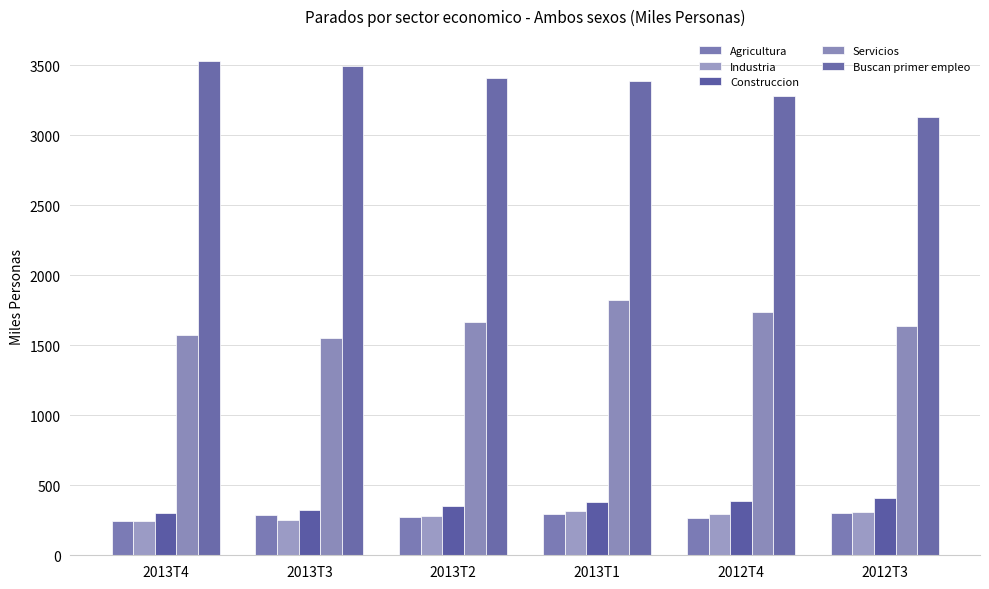

What is the sum of the Buscan primer empleo values at 2013T4 and 2013T2?

6938.7